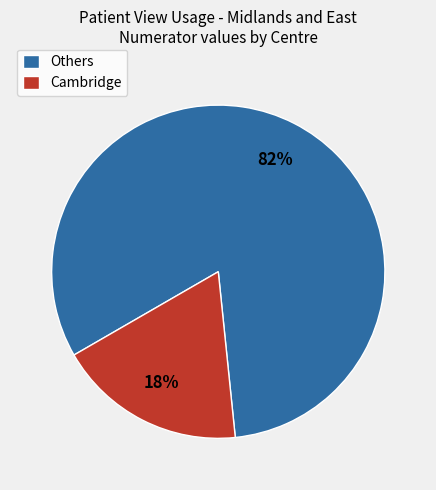

Which slice is the largest?

Others